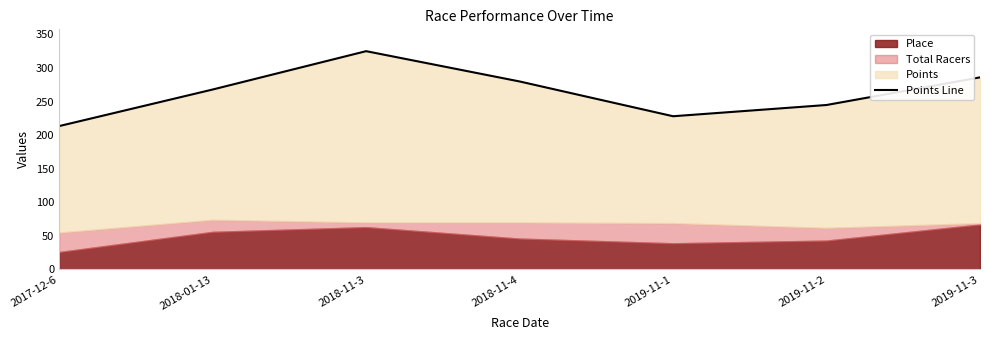

What value does the data have at 2019-11-3?

286.0